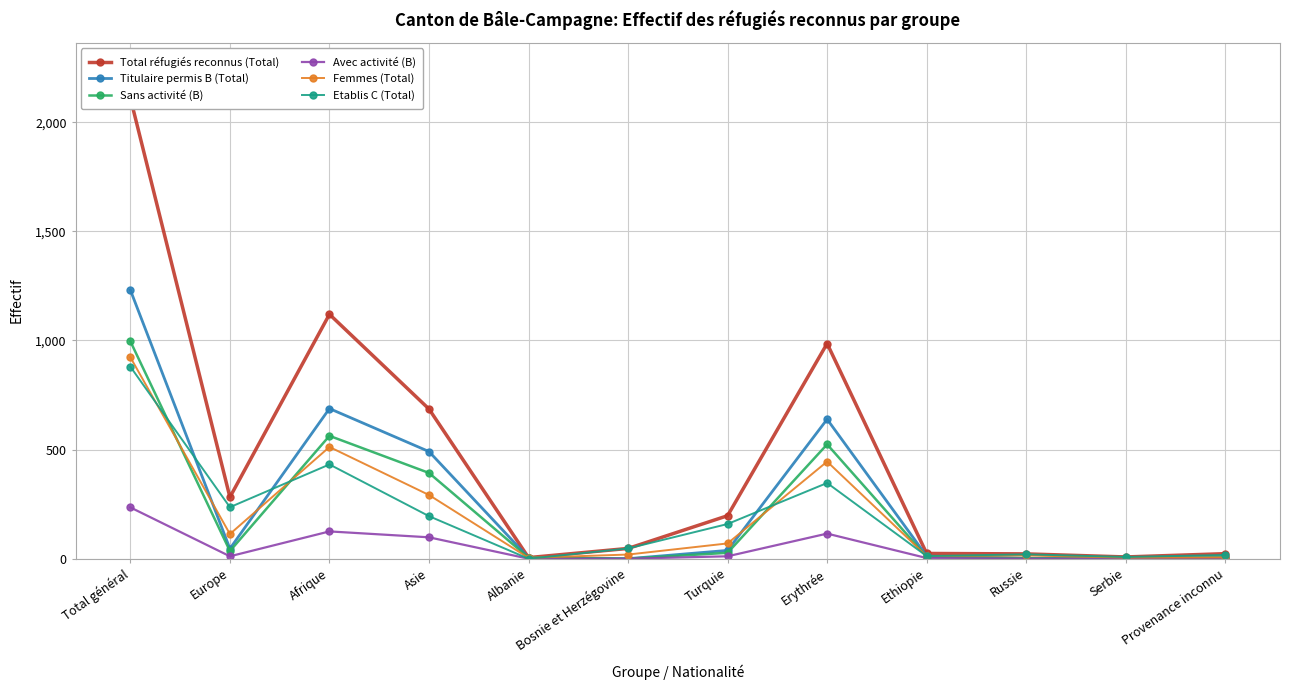

What is the approximate value of Femmes (Total) at Europe, to the nearest 50?

100